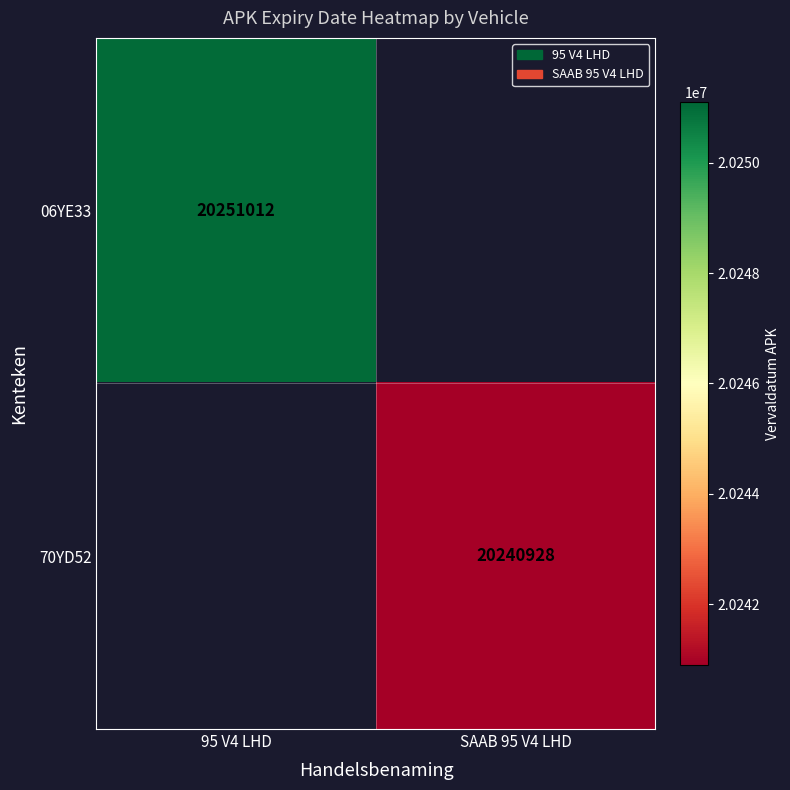

Is it true that 70YD52 equals 20240928 at SAAB 95 V4 LHD?

True